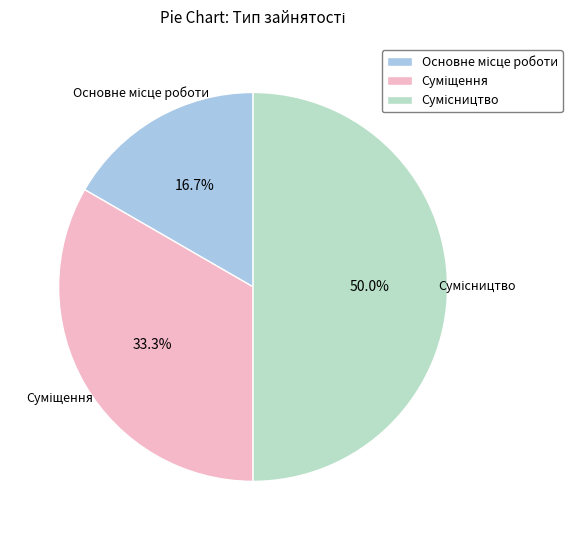

What percentage is the Основне місце роботи slice, to the nearest percent?

17%